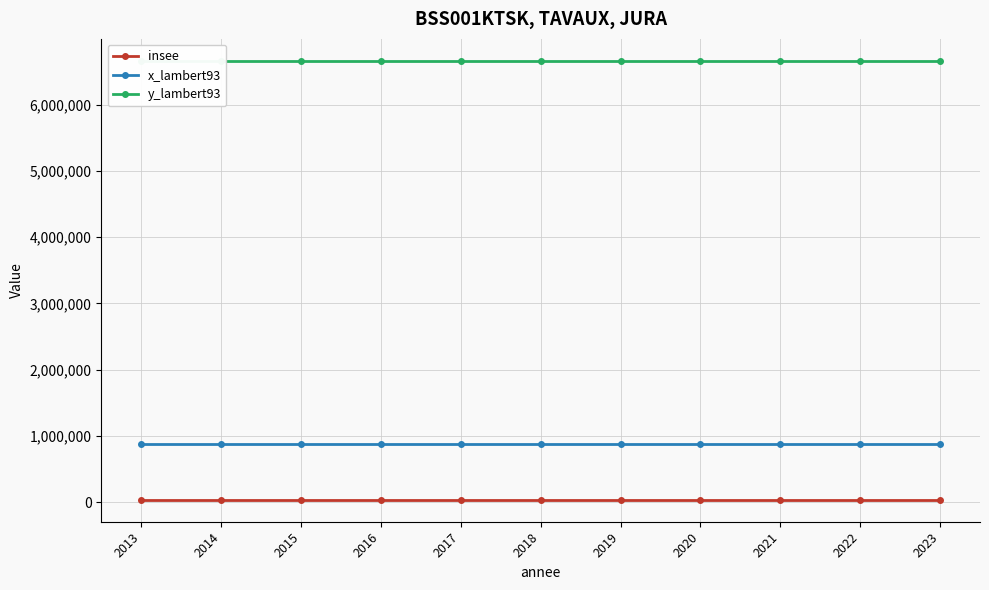

Reading right to left, what are all the values shown in this chart?

insee: 2023=39526	2022=39526	2021=39526	2020=39526	2019=39526	2018=39526	2017=39526	2016=39526	2015=39526	2014=39526	2013=39526
x_lambert93: 2023=883603	2022=883603	2021=883603	2020=883603	2019=883603	2018=883603	2017=883603	2016=883603	2015=883603	2014=883603	2013=883603
y_lambert93: 2023=6662374	2022=6662374	2021=6662374	2020=6662374	2019=6662374	2018=6662374	2017=6662374	2016=6662374	2015=6662374	2014=6662374	2013=6662374